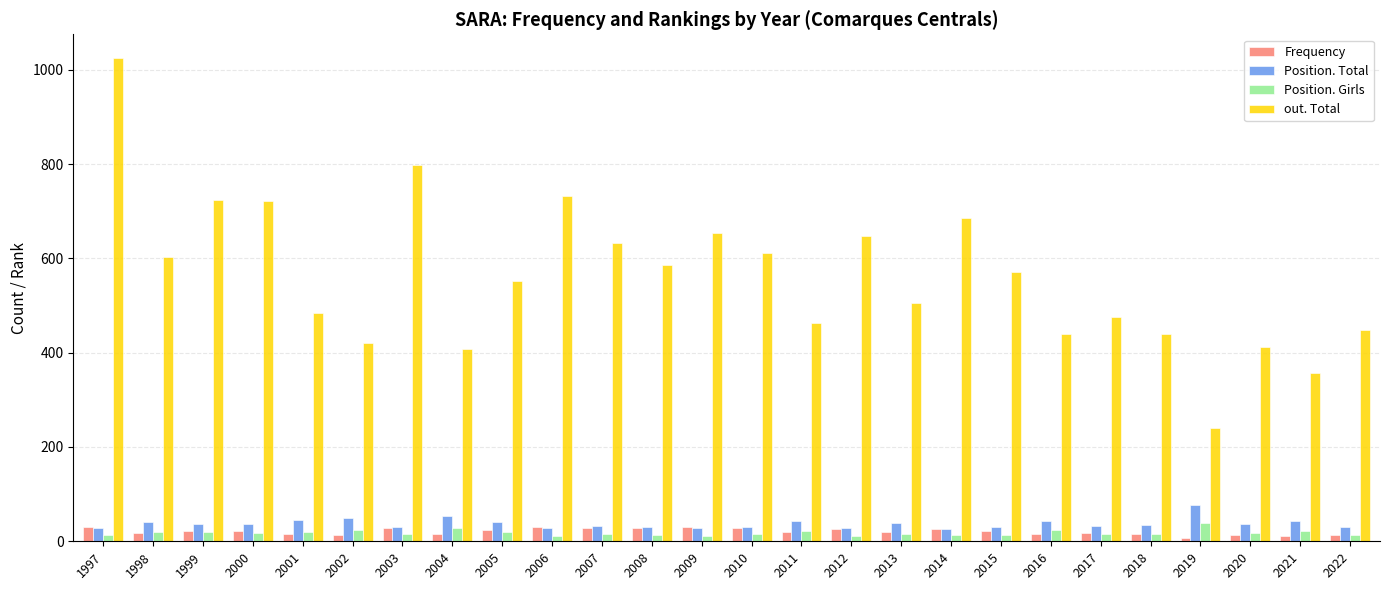

At which category is the sum across all series the highest?

1997